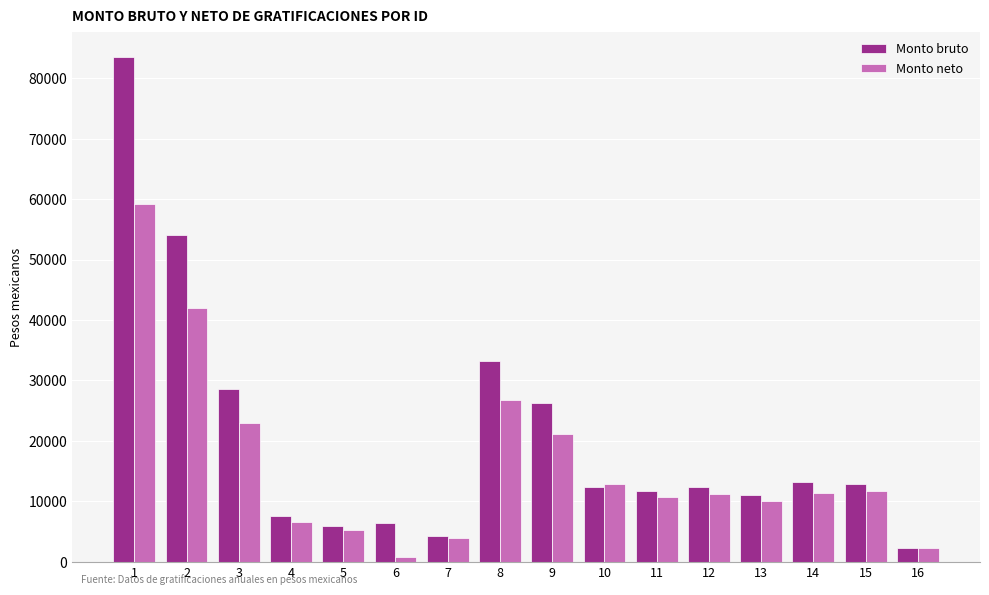

How many bars are there in each group?

2